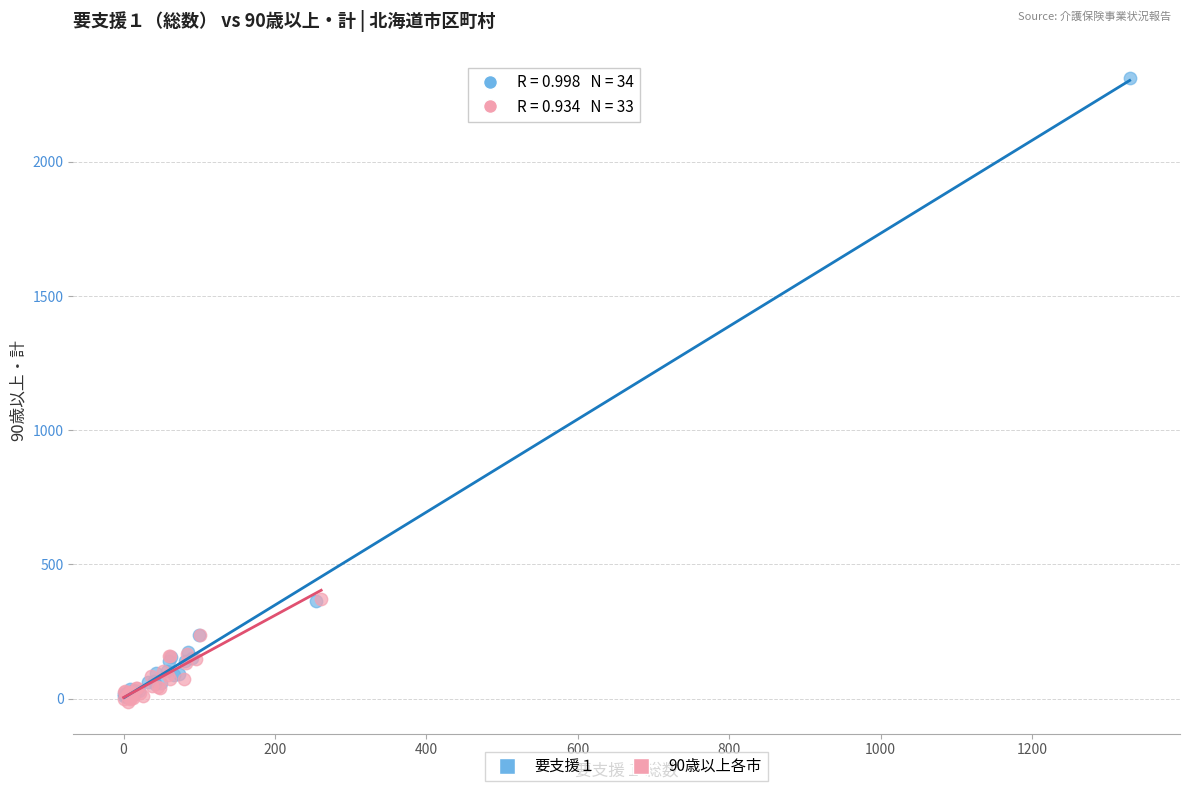

Which series has the largest Y range (max minus min)?

要支援１